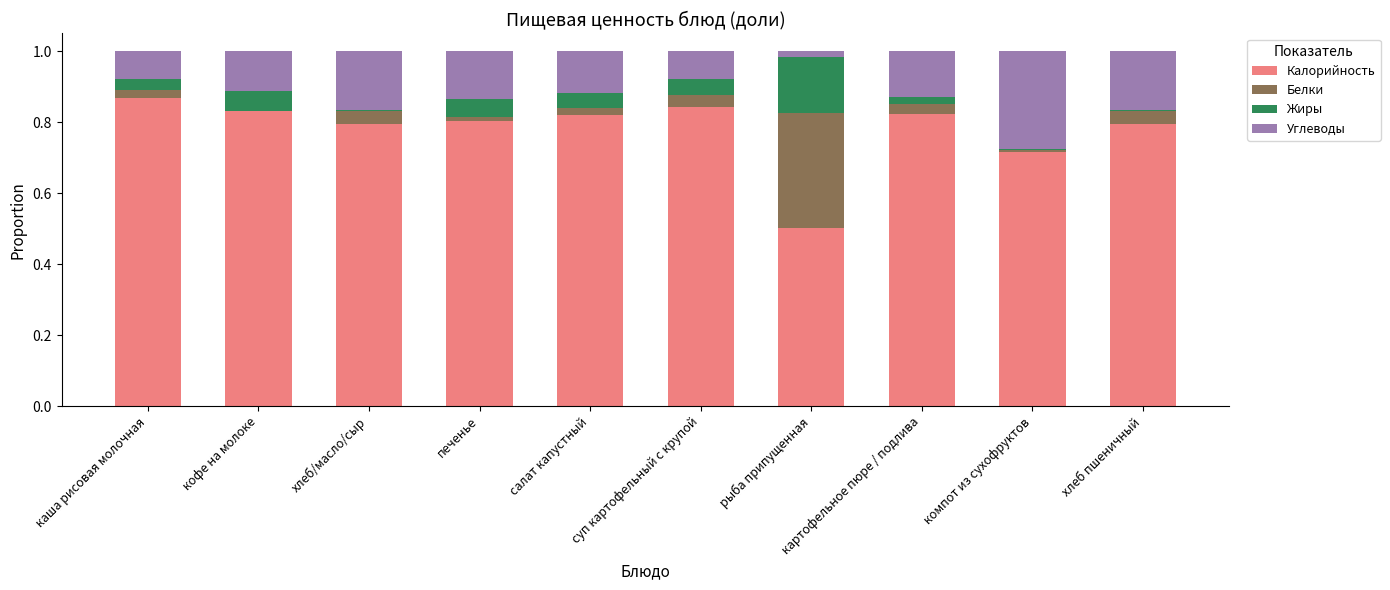

Which category has the highest value in the Калорийность series?

каша рисовая молочная